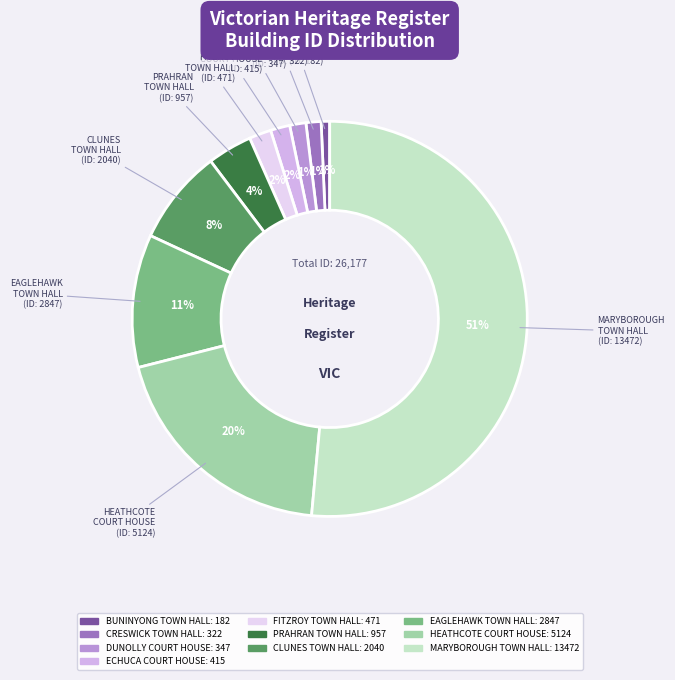

The MARYBOROUGH TOWN HALL slice represents 51% of the pie. True or false?

True